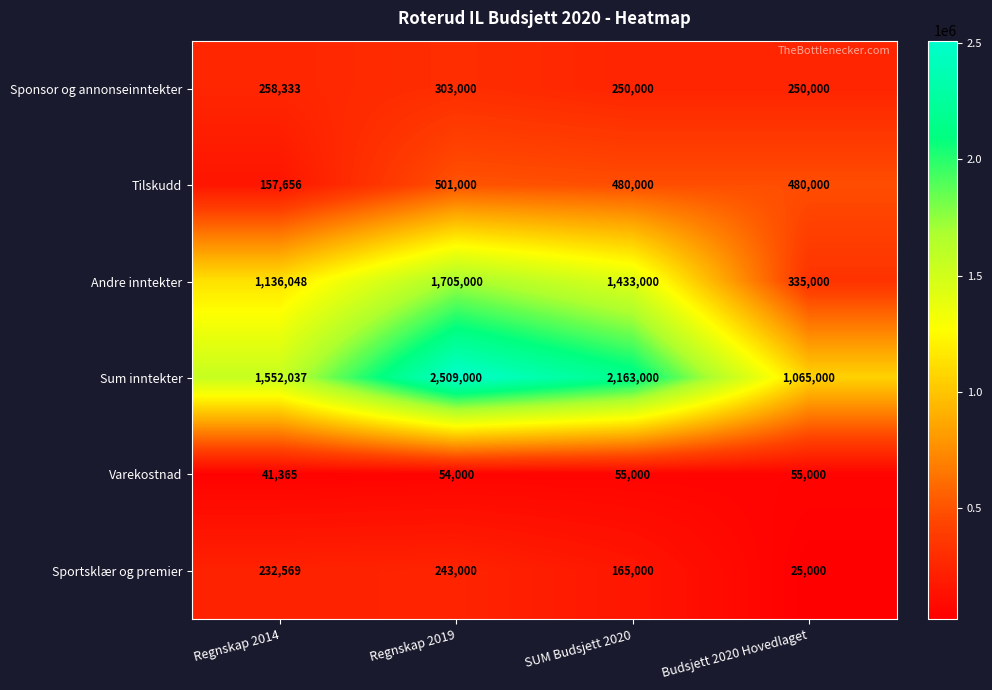

What is the difference between the maximum and second lowest values in the Sponsor og annonseinntekter series?

53000